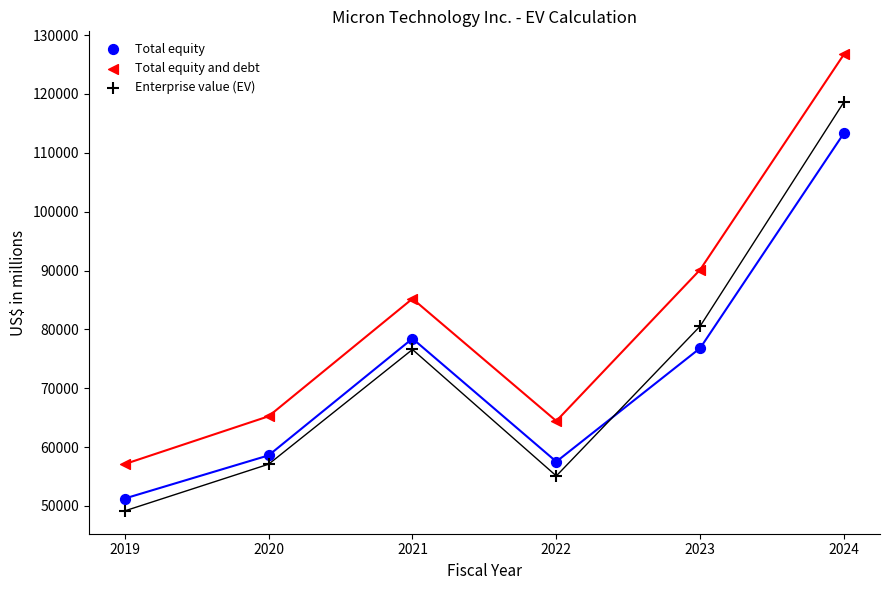

Which series has the largest Y range (max minus min)?

Total equity and debt